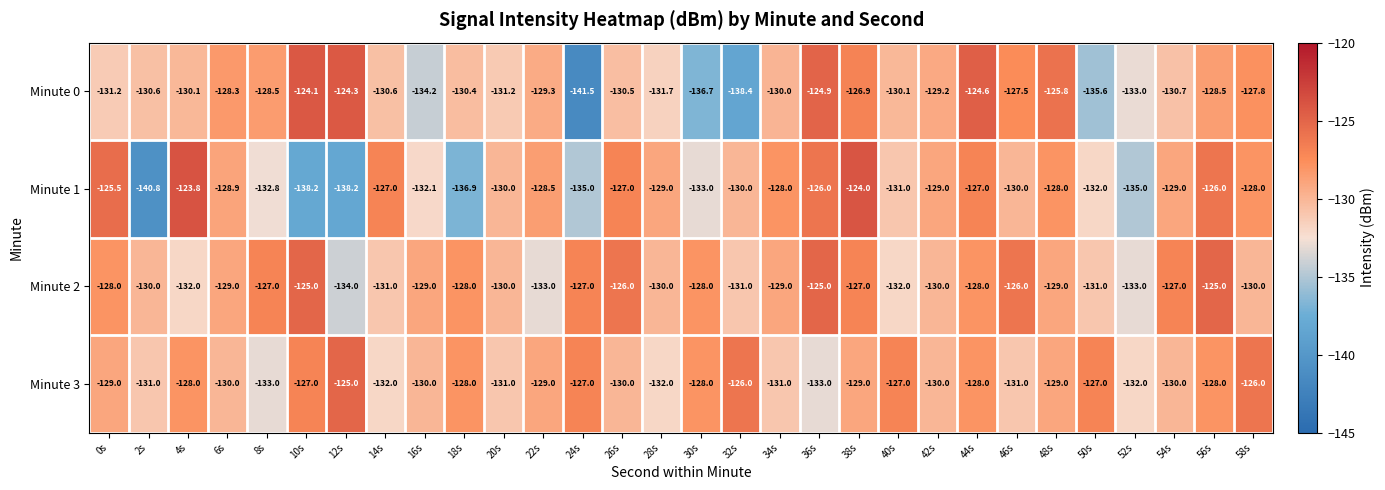

At 38s, list the series in order from smallest to largest.

Minute 3, Minute 2, Minute 0, Minute 1